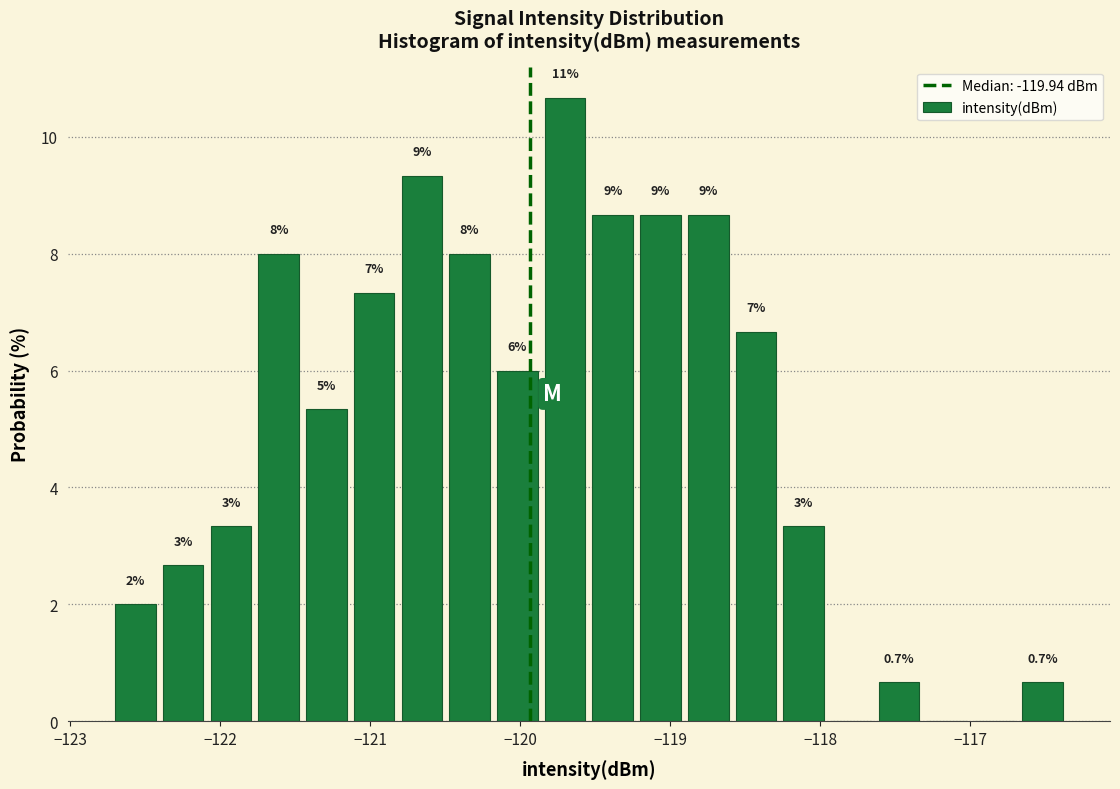

Around what value on the x-axis is the tallest bar? Give the approximate position of its centre, as read against the axis.

-119.7